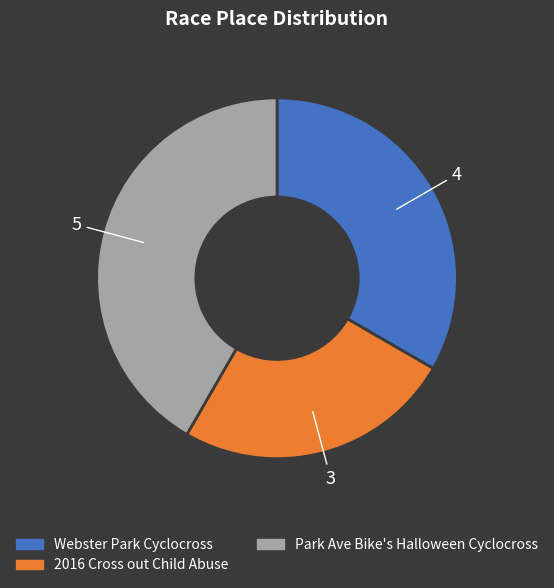

Rank the categories by value from highest to lowest.

Park Ave Bike's Halloween Cyclocross, Webster Park Cyclocross, 2016 Cross out Child Abuse